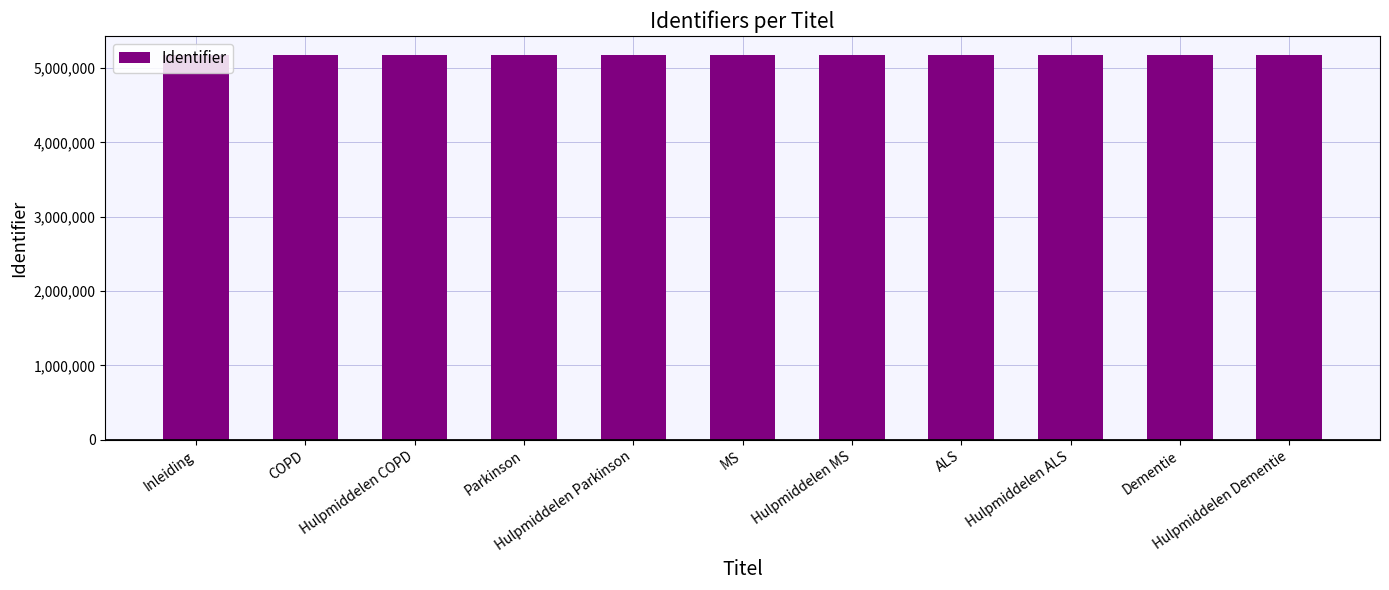

What position from the right is MS?

6